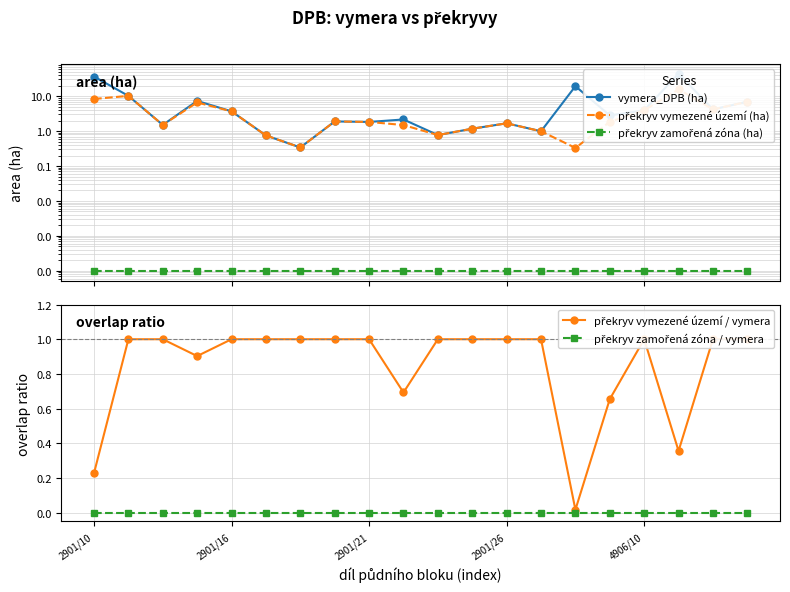

What is the total value across all series at 11?

3.3